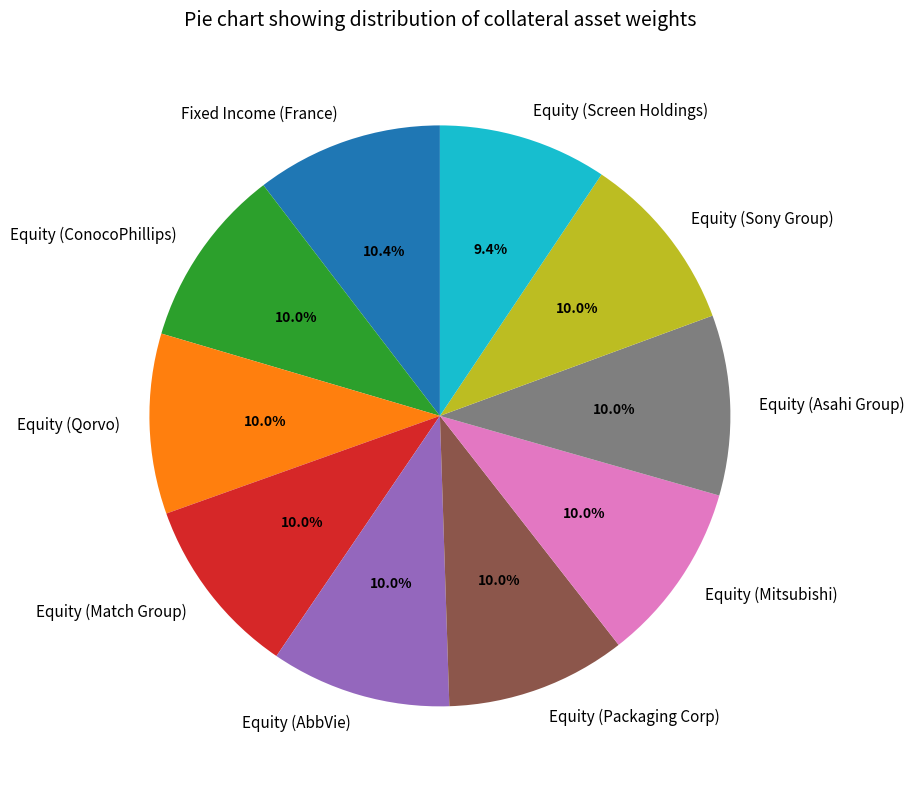

Does any single category account for the majority?

No